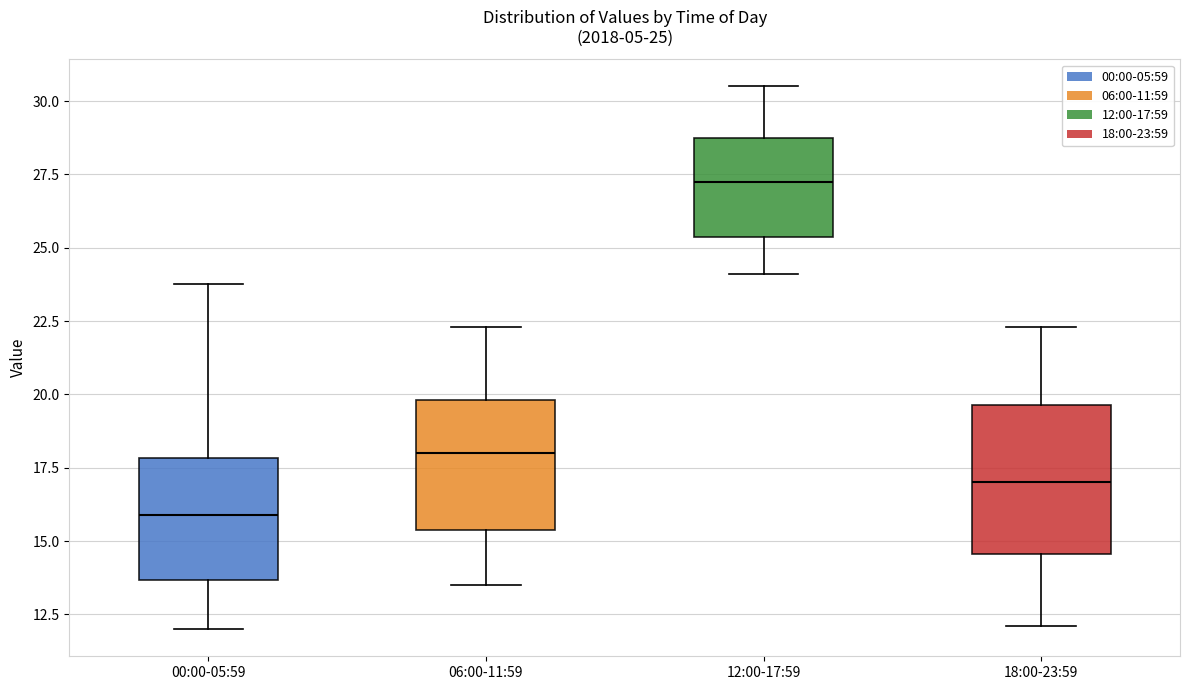

Which box has the highest median line?

12:00-17:59